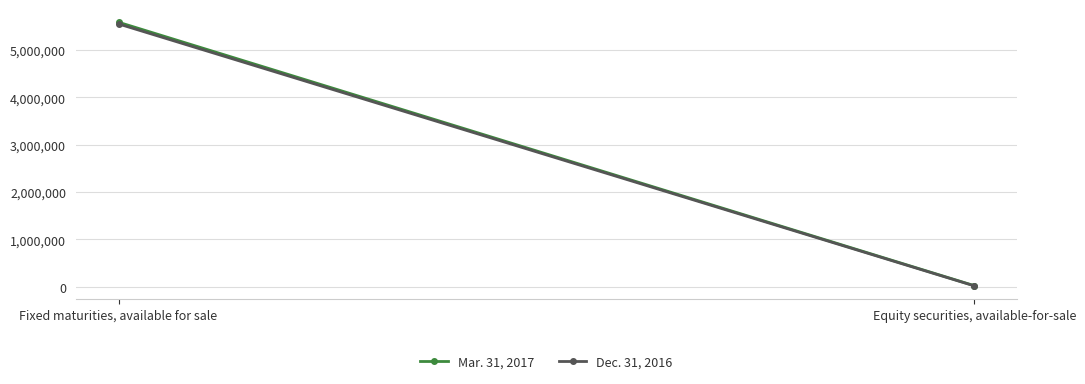

What is the maximum value for Dec. 31, 2016?

5552911